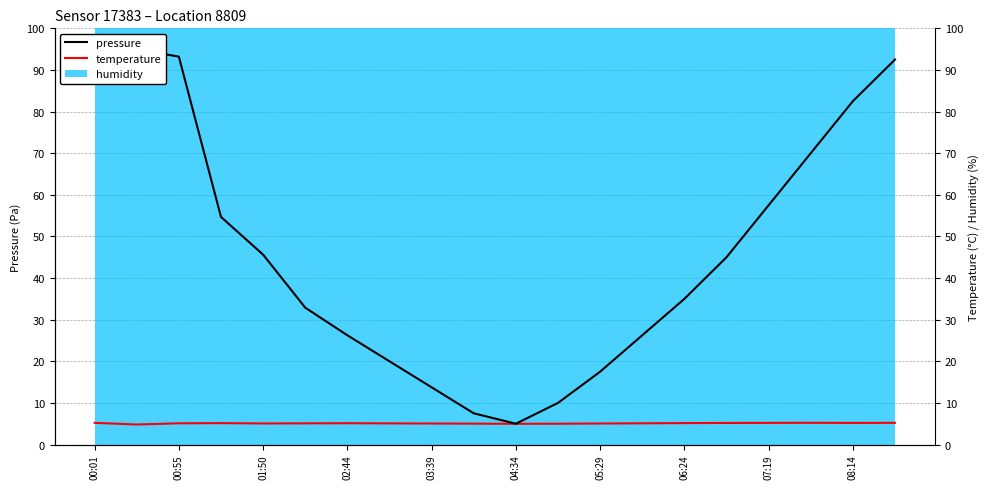

What is the smallest value displayed?

4.8